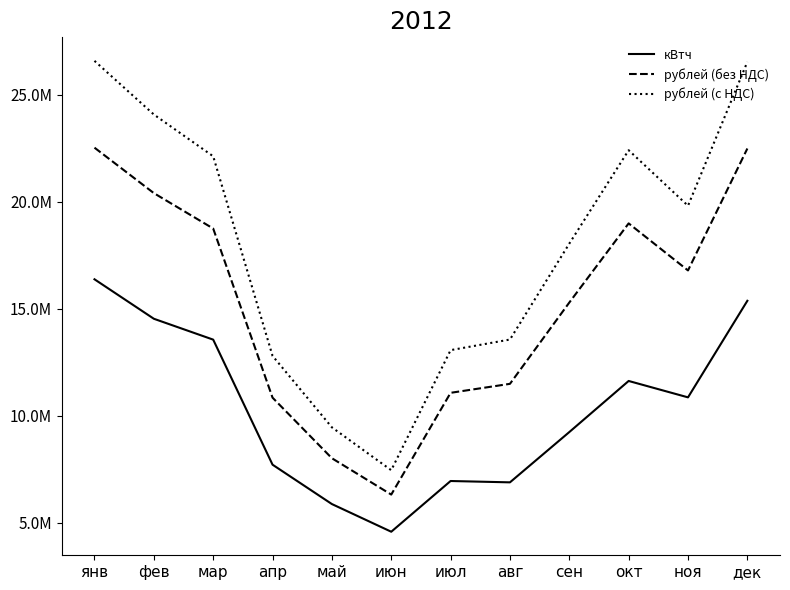

What are all the series names shown in the legend?

кВтч, рублей (без НДС), рублей (с НДС)